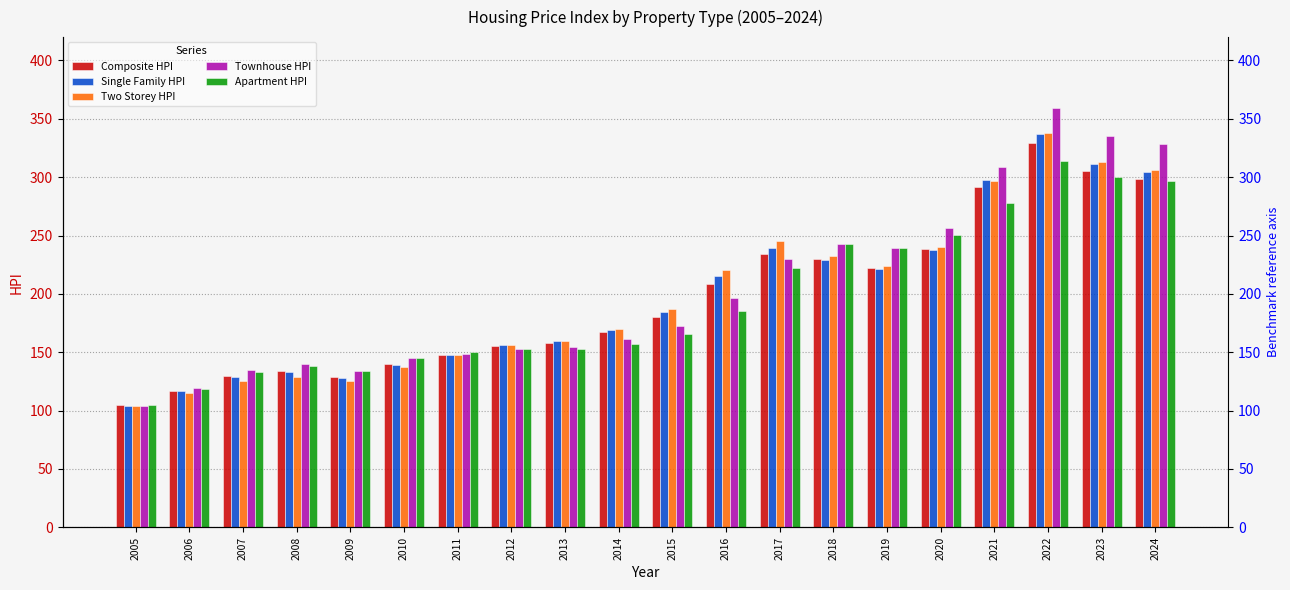

What is the total value across all series at 2023?

1565.8